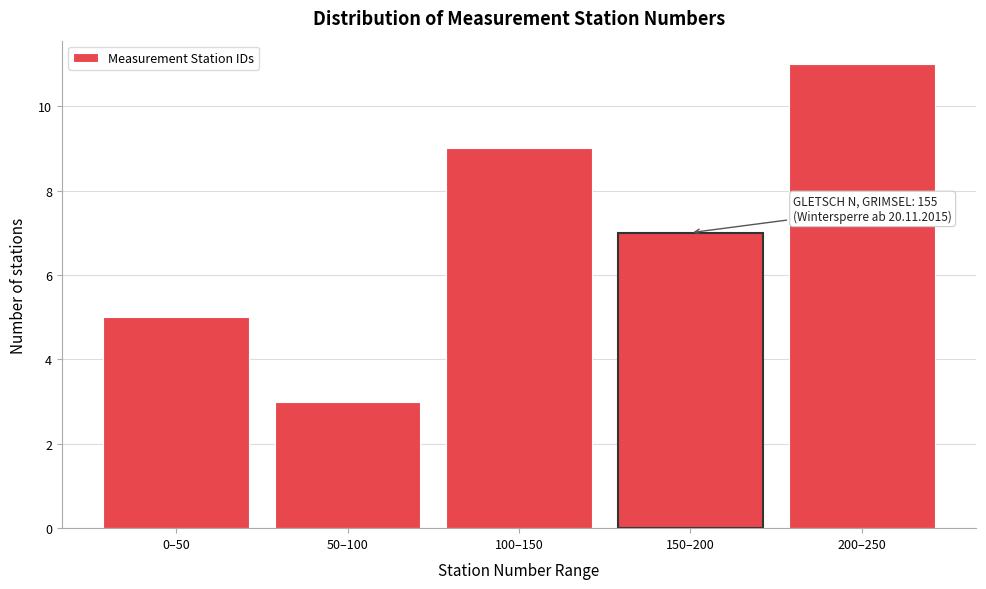

Reading left to right, list all the values displayed in this chart.

0–50=5	50–100=3	100–150=9	150–200=7	200–250=11